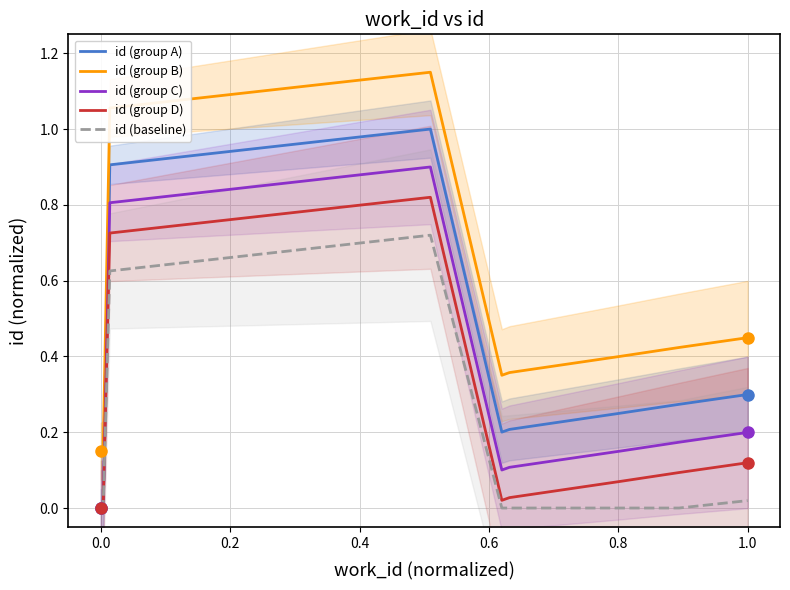

List the series in order of their overall mean, lowest first.

id (baseline), id (group D), id (group C), id (group A), id (group B)